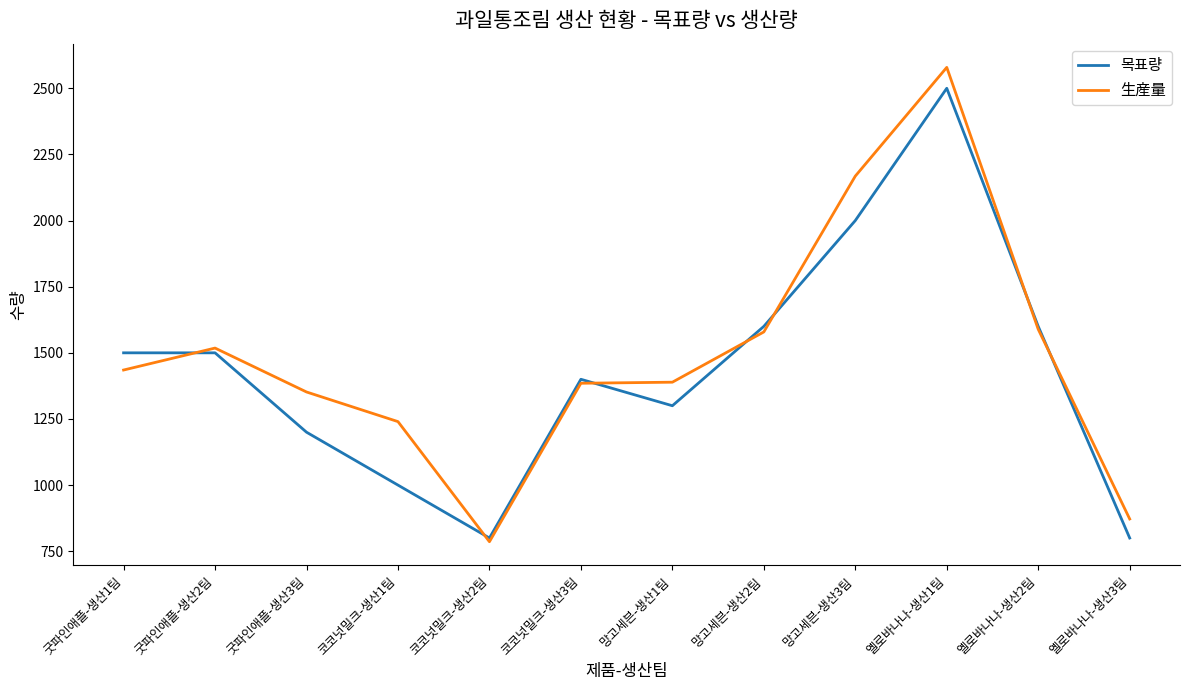

How many lines are shown in the chart?

2